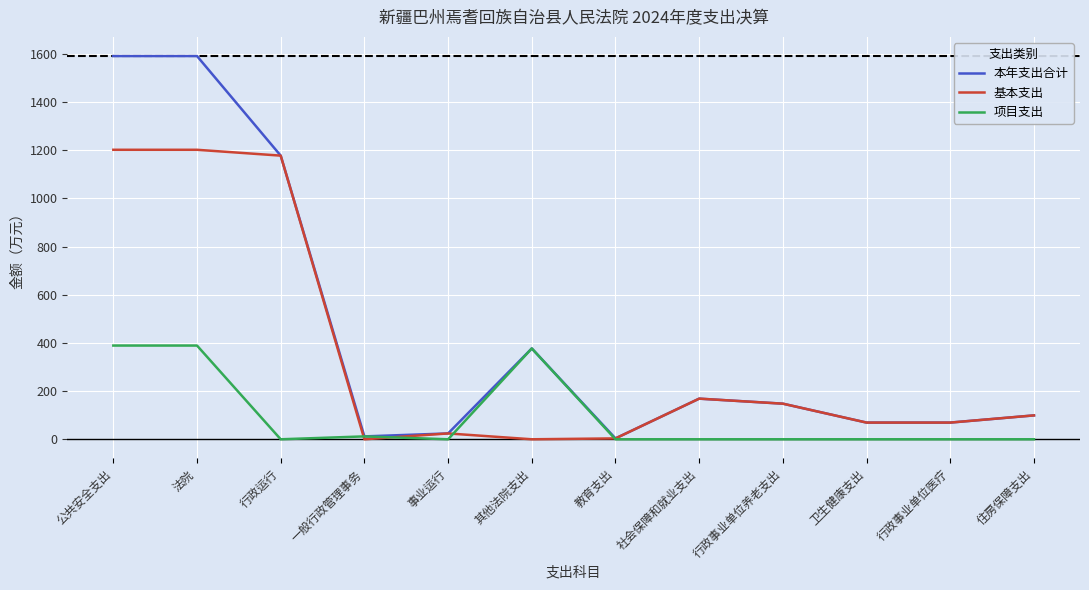

At which label does 本年支出合计 first exceed 147?

公共安全支出